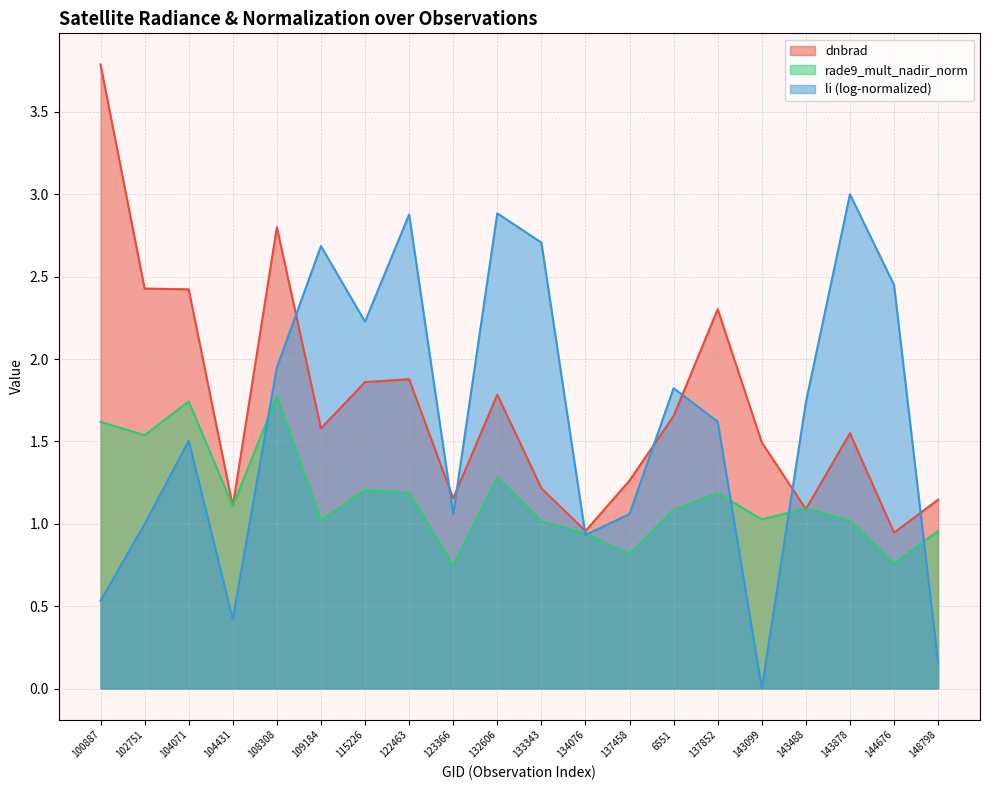

How many interior local peaks does the rade9_mult_nadir_norm series have?

6